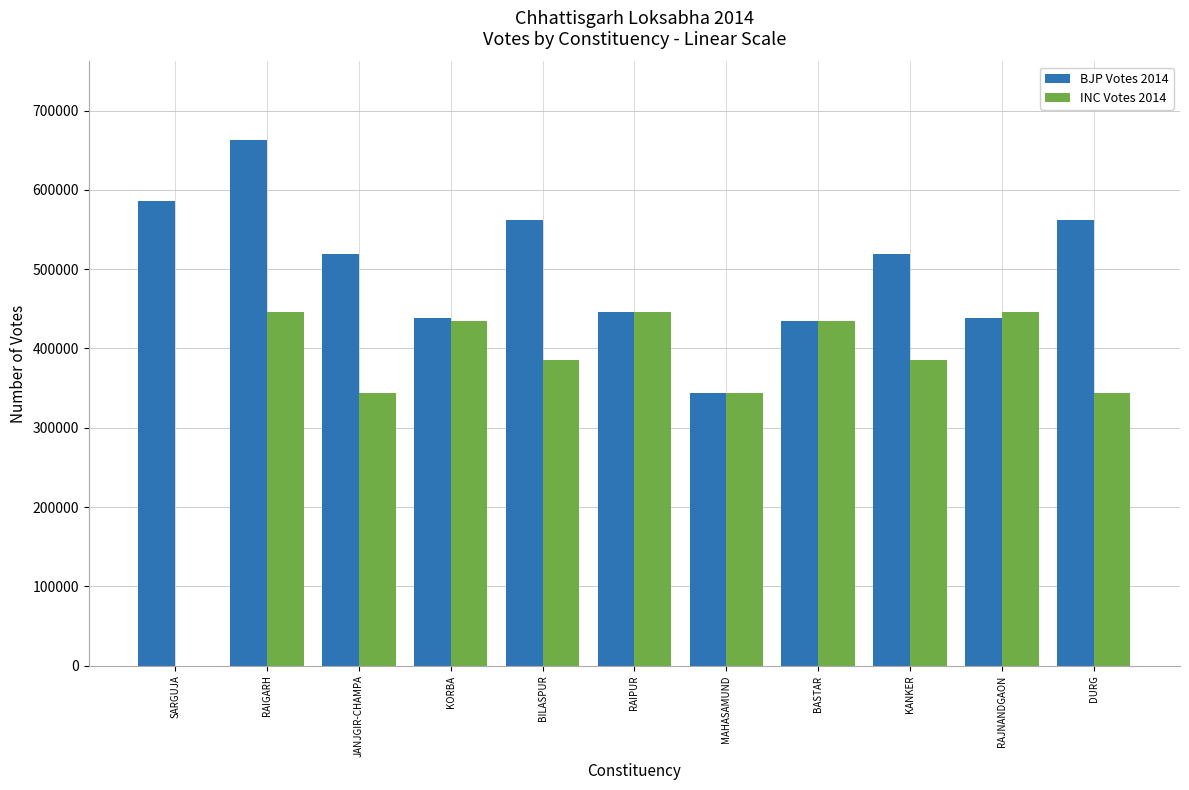

True or false: INC Votes 2014 has a value of 758839 at BASTAR.

False